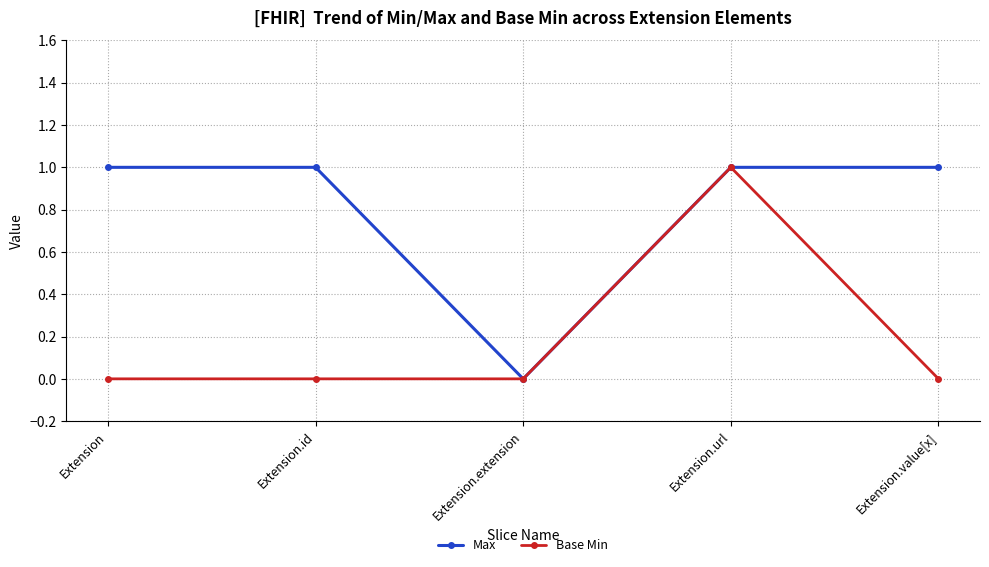

Is it true that Max equals 1 at Extension.value[x]?

True